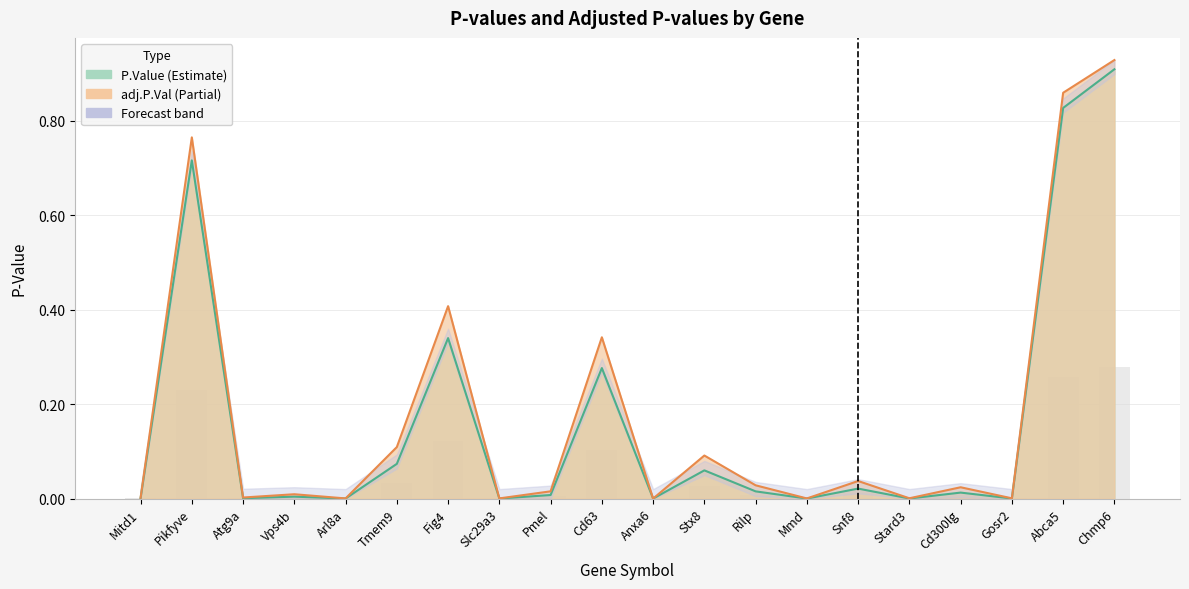

Does the chart contain any negative values?

No